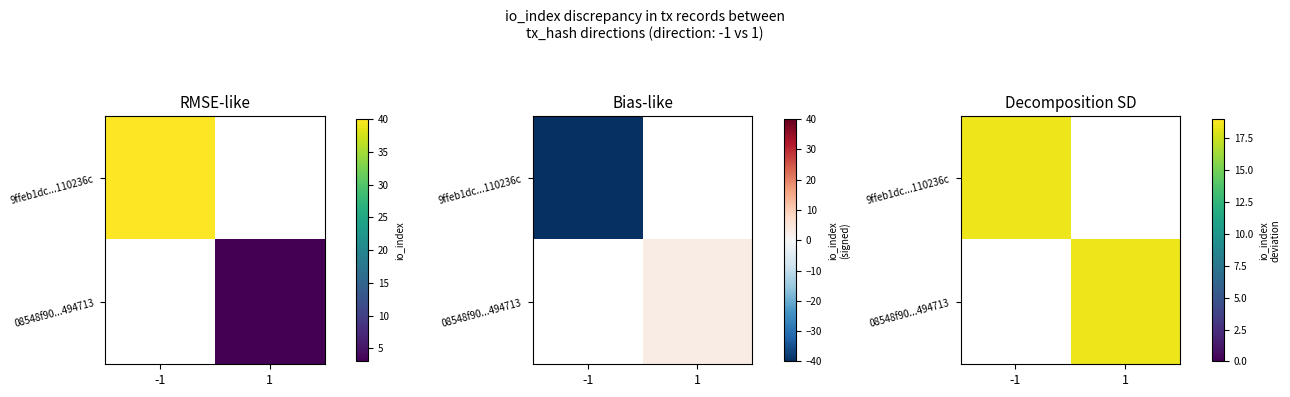

What is the total value across all series at 1?

18.5